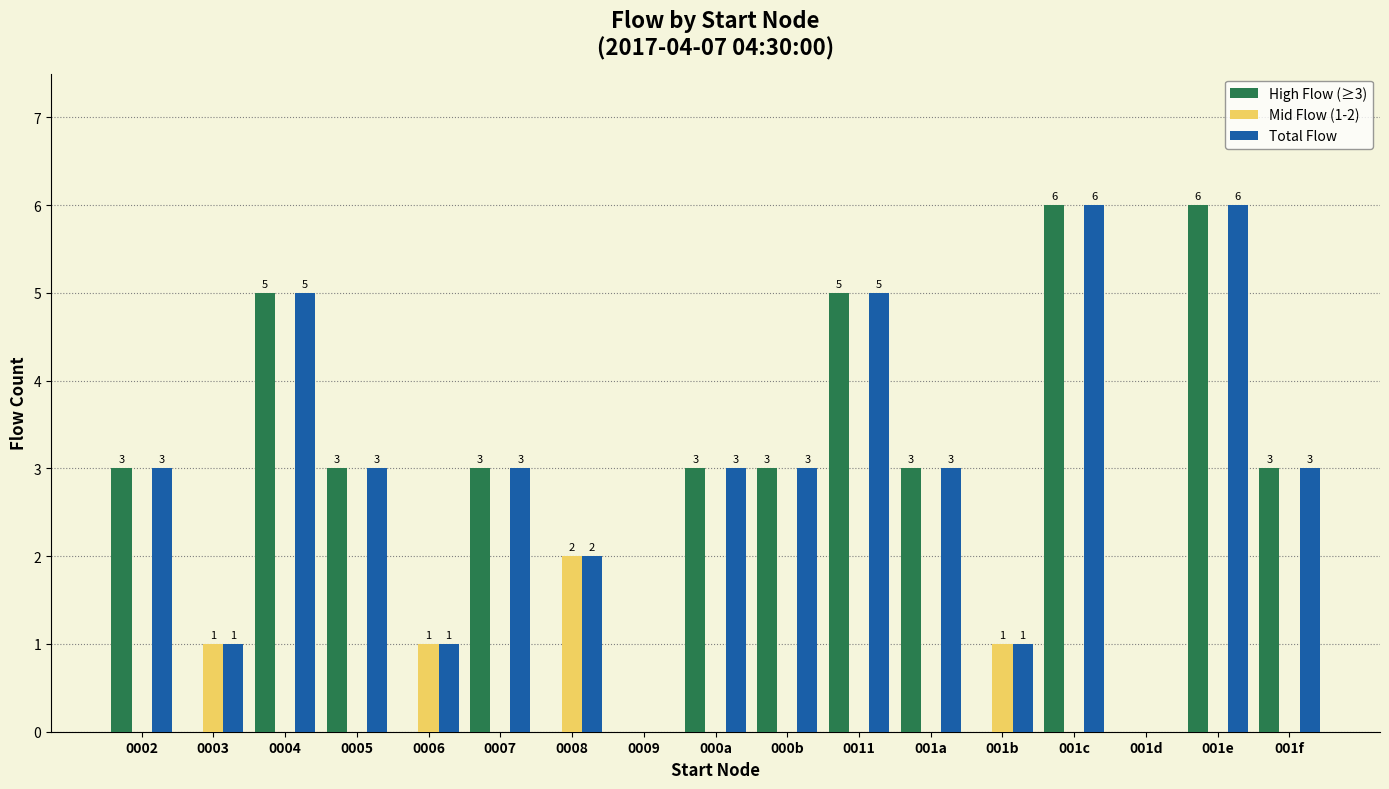

What is the total value across all series at 0004?

10